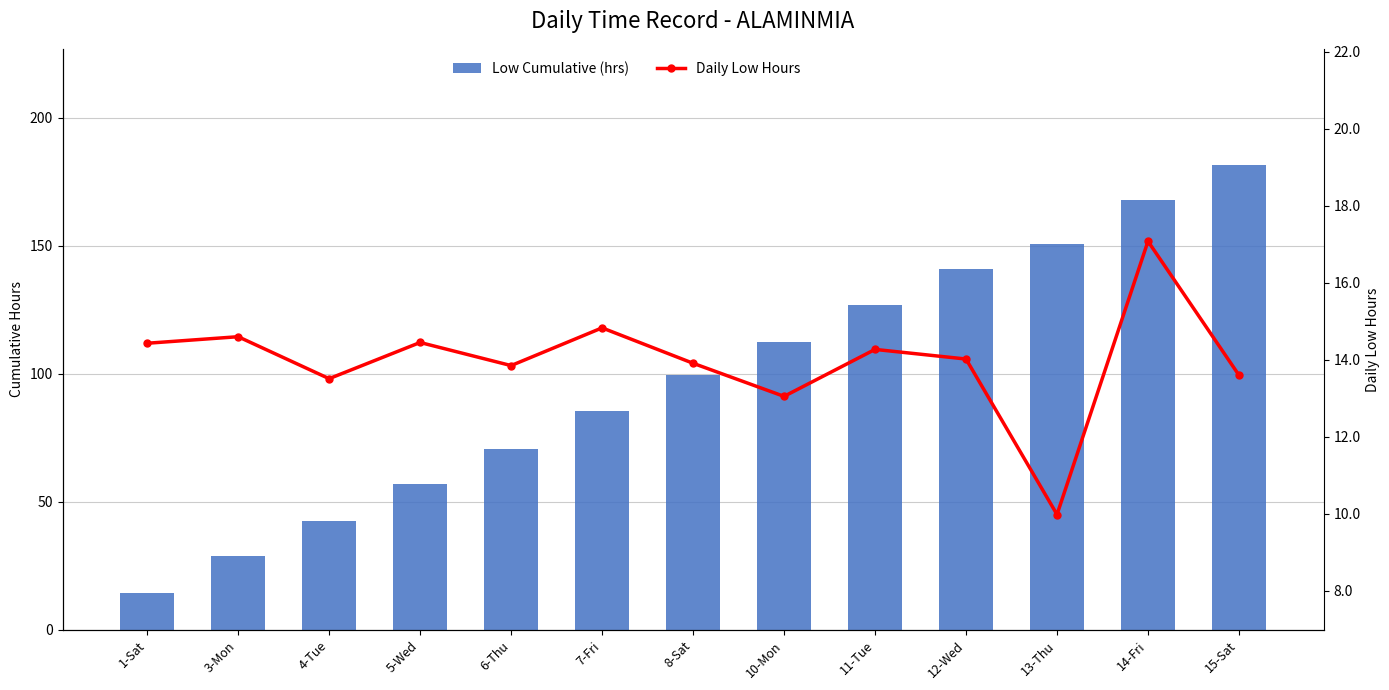

Is it true that Daily Low Hours equals 13.6 at 15-Sat?

True